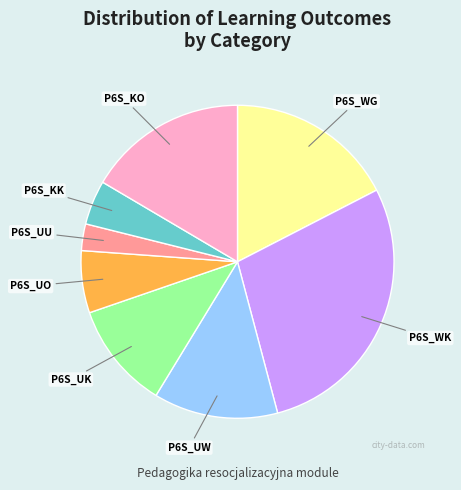

The P6S_UU slice represents 12% of the pie. True or false?

False